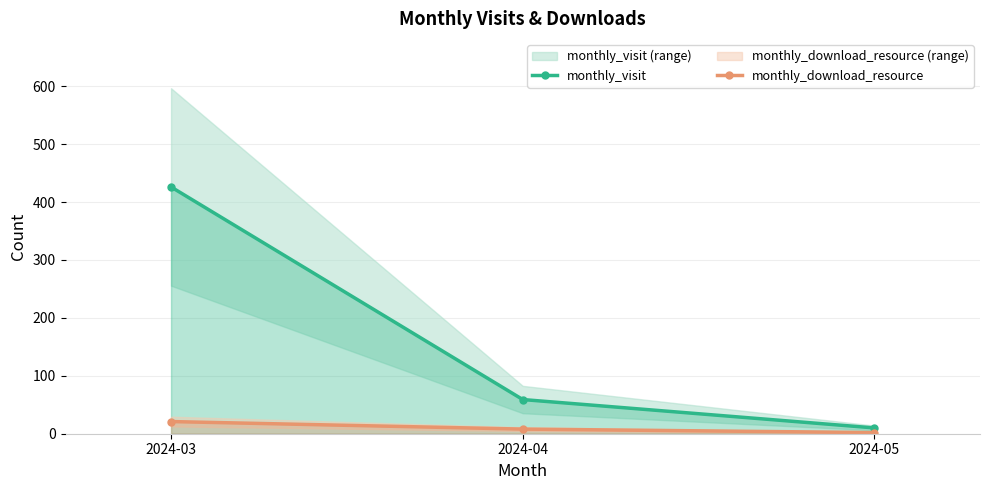

What is the difference between the monthly_download_resource values at 2024-03 and 2024-05?

19